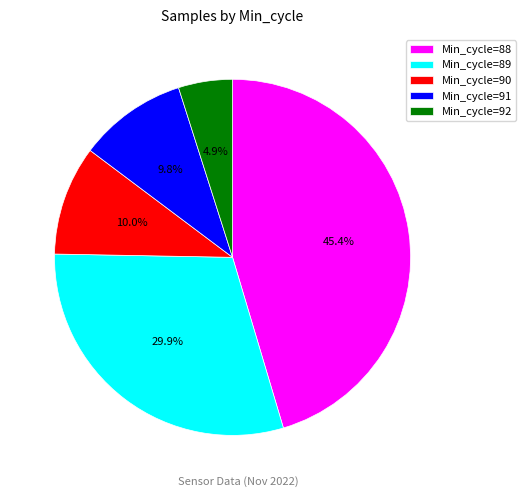

Between Min_cycle=91 and Min_cycle=89, which is larger?

Min_cycle=89